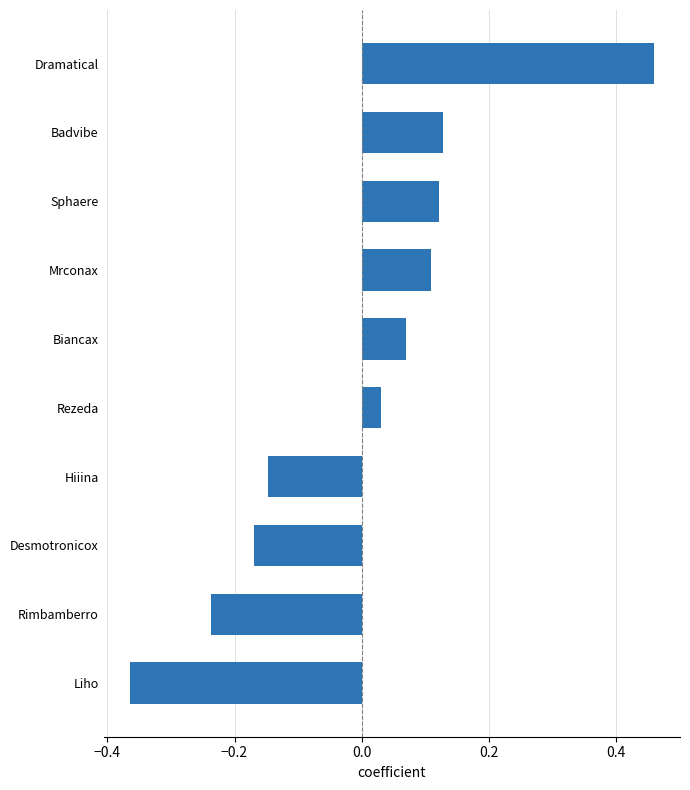

How many categories are shown in the chart?

10